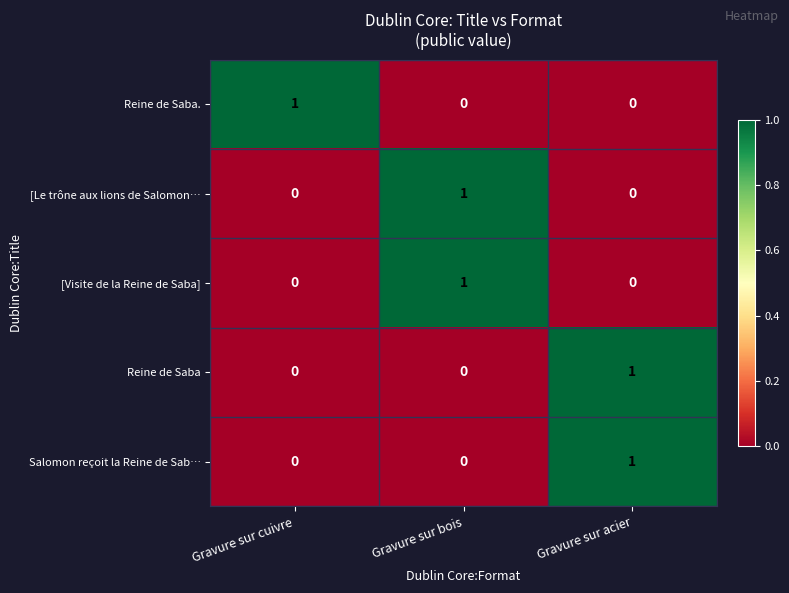

At how many categories does at least one series exceed 0?

3